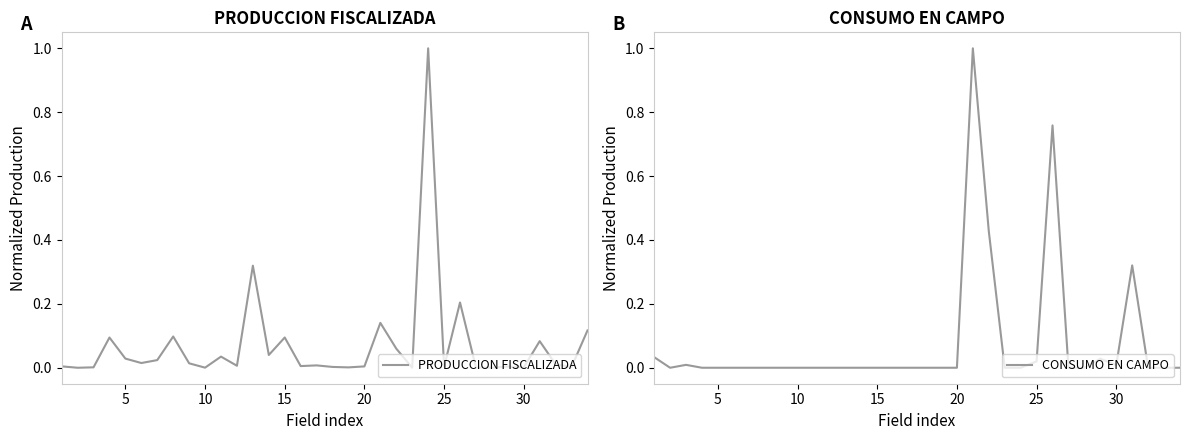

Is it true that PRODUCCION FISCALIZADA equals 0.0 at 25?

True